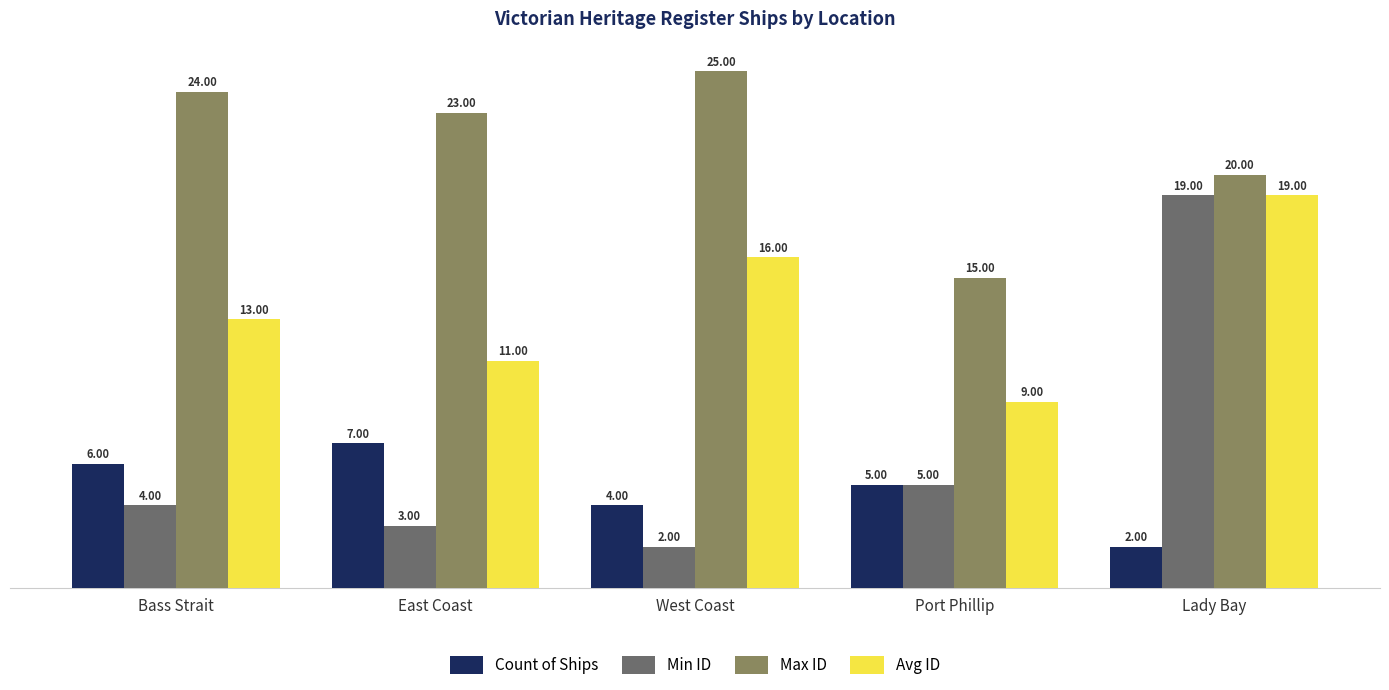

List the labels in order of Avg ID value, smallest first.

Port Phillip, East Coast, Bass Strait, West Coast, Lady Bay